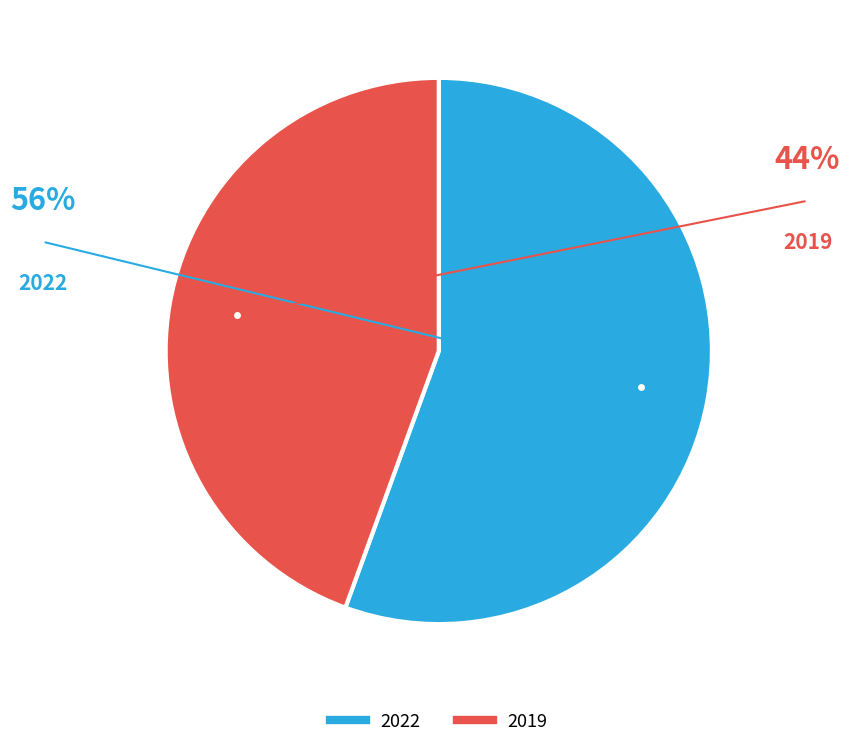

Rank the categories by value from lowest to highest.

2019, 2022